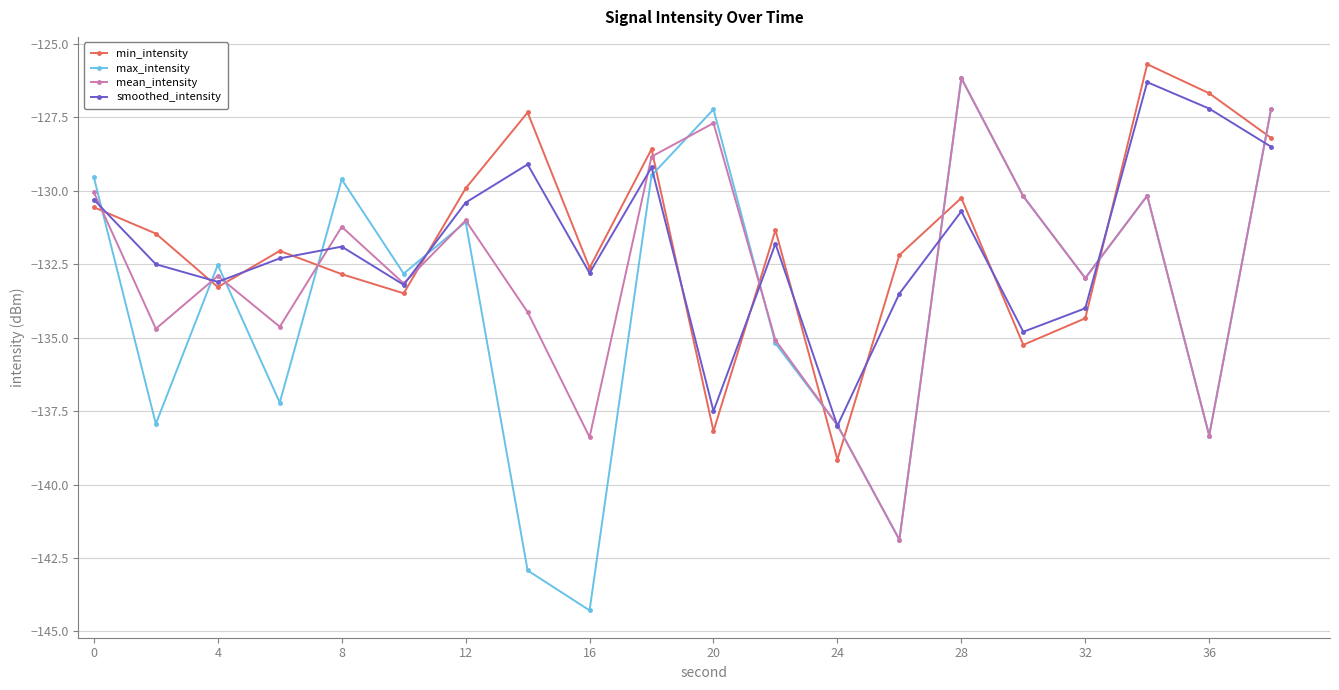

What is the difference between the second highest and second lowest values in the max_intensity series?

15.7